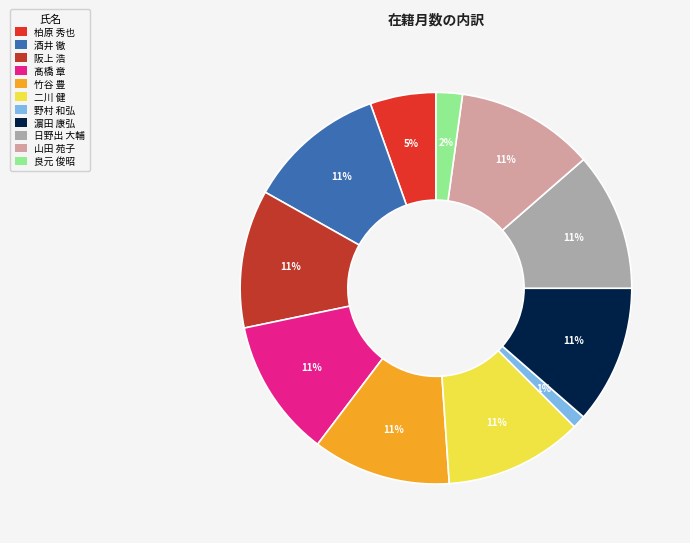

Which slice is the smallest?

野村 和弘